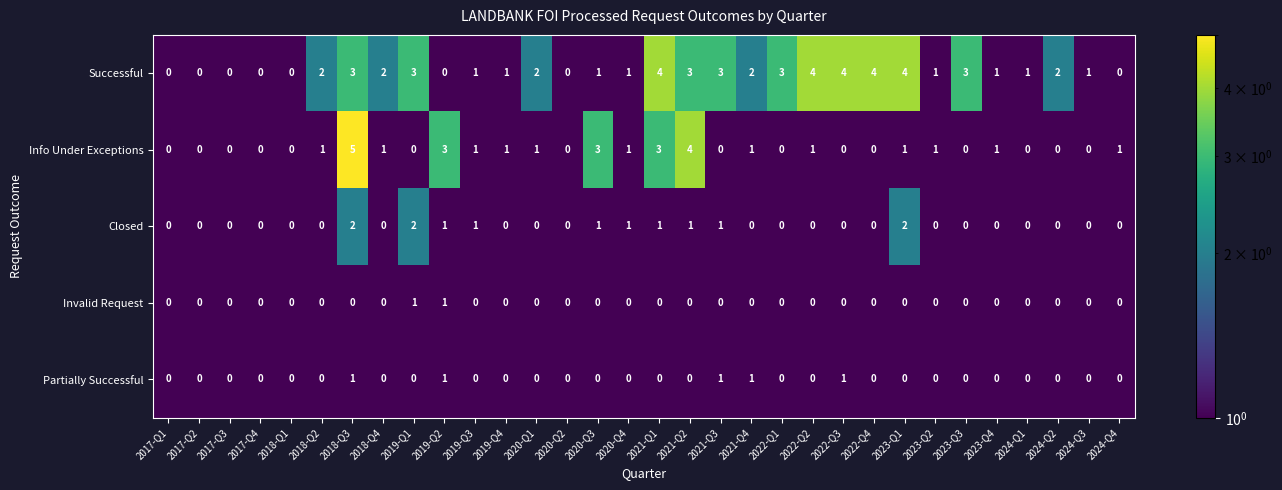

What is the difference between the highest and lowest values at 2020-Q4?

1